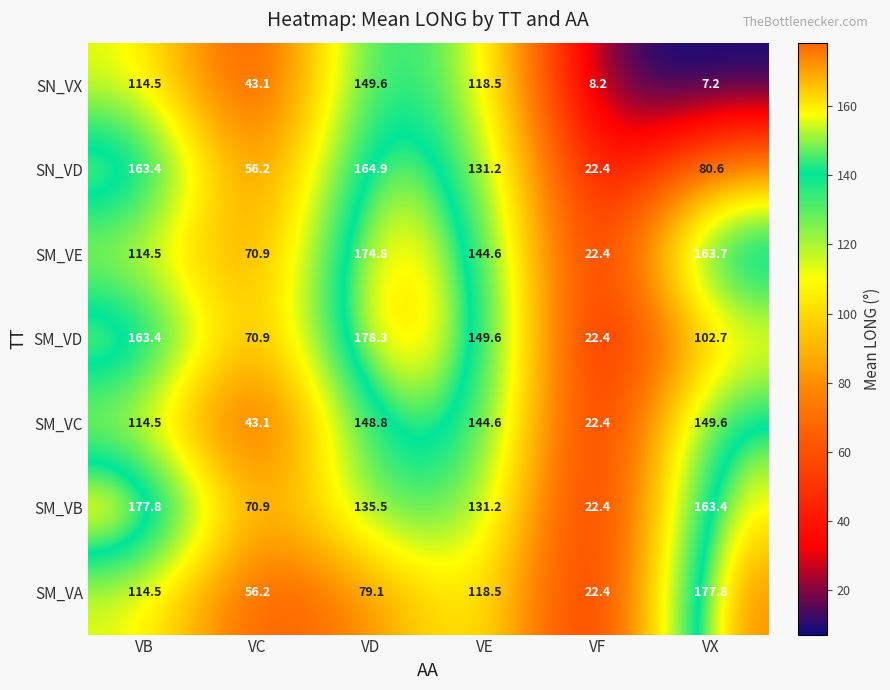

What value does the SM_VB series have at VC?

70.9